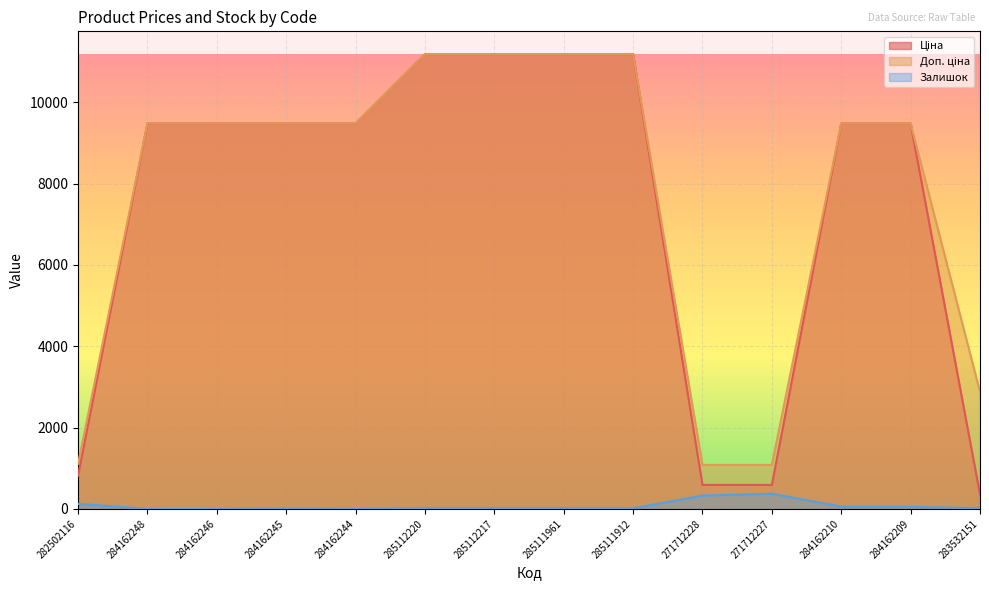

Reading right to left, what are all the values shown in this chart?

Ціна: 359.9	9480.1	9480.1	589.9	589.9	11188.2	11188.2	11188.2	11188.2	9480.1	9480.1	9480.1	9480.1	818.5
Доп. ціна: 2878.8	9480.1	9480.1	1081.7	1081.7	11188.2	11188.2	11188.2	11188.2	9480.1	9480.1	9480.1	9480.1	1109.2
Залишок: 15.0	53.0	56.0	374.0	328.0	15.0	17.0	17.0	17.0	0.0	8.0	0.0	0.0	125.0